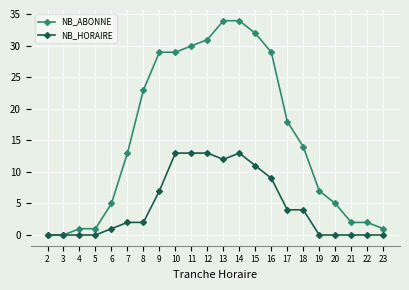

List the series in order of their peak value, highest first.

NB_ABONNE, NB_HORAIRE